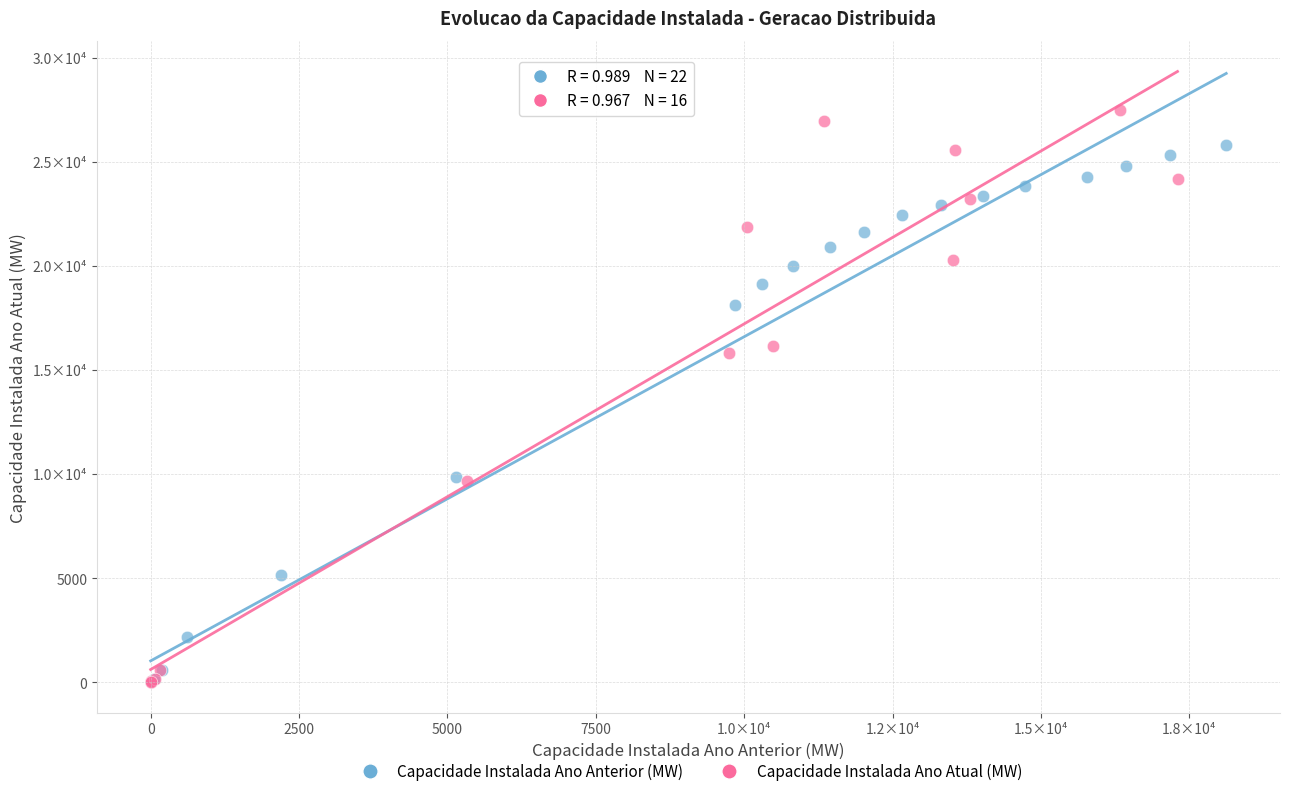

What are all the series names shown in the legend?

Capacidade Instalada Ano Anterior (MW), Capacidade Instalada Ano Atual (MW)